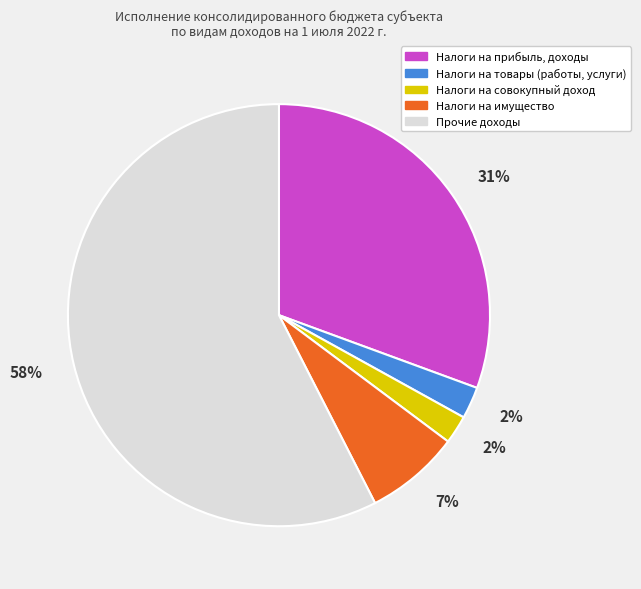

To the nearest percent, what is the average slice percentage?

20%